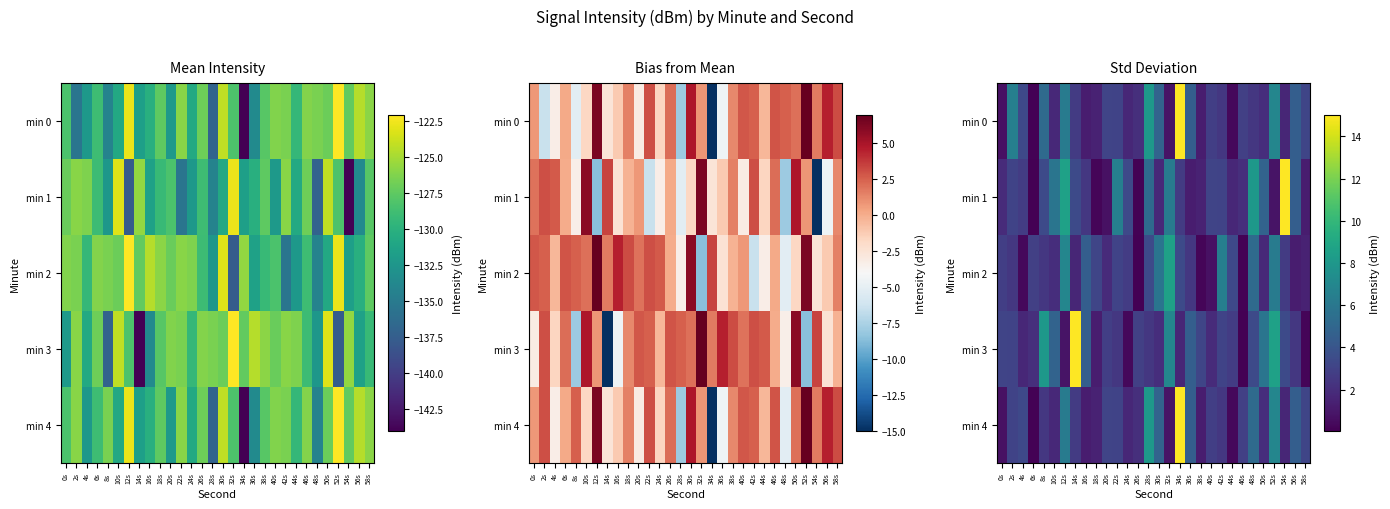

Which series has the largest range (max minus min)?

min 1